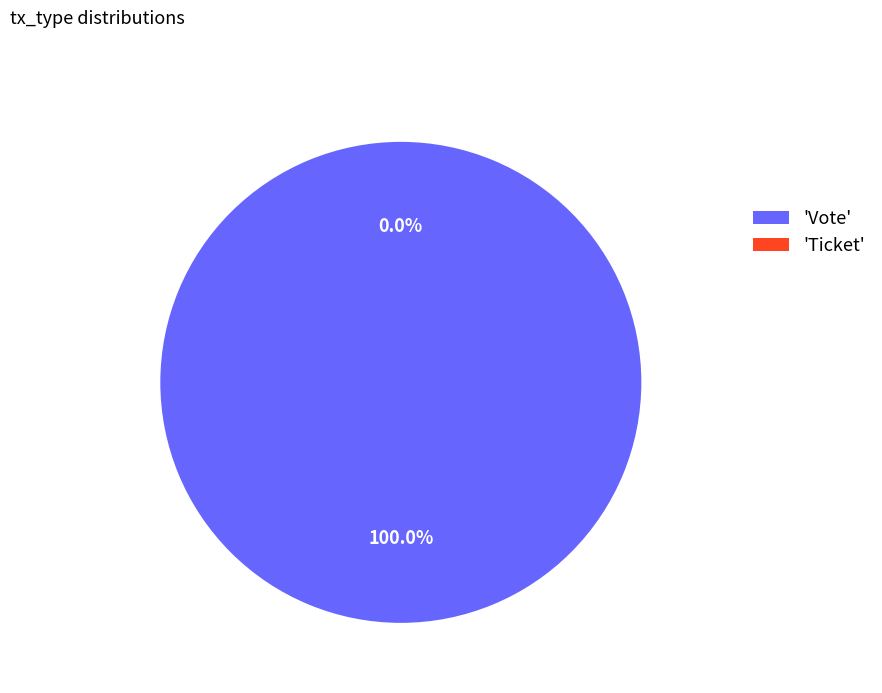

Rank the categories by value from lowest to highest.

Ticket, Vote